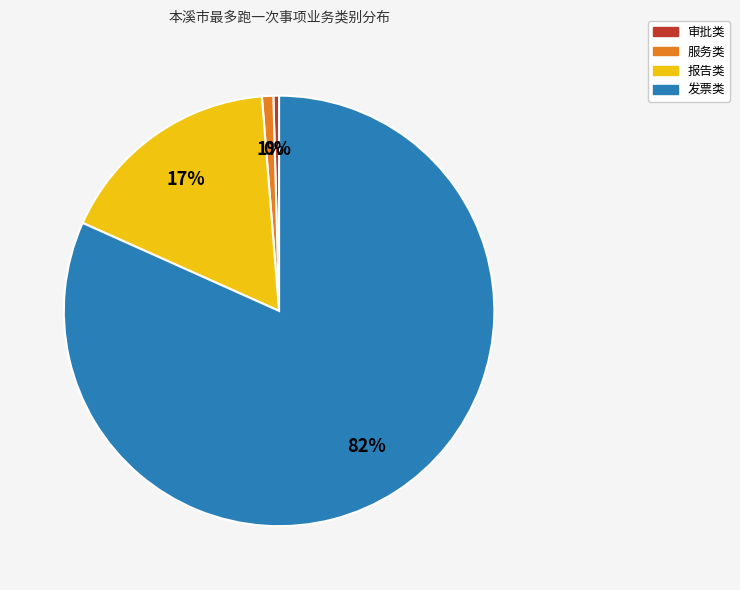

How many segments does this pie chart have?

4